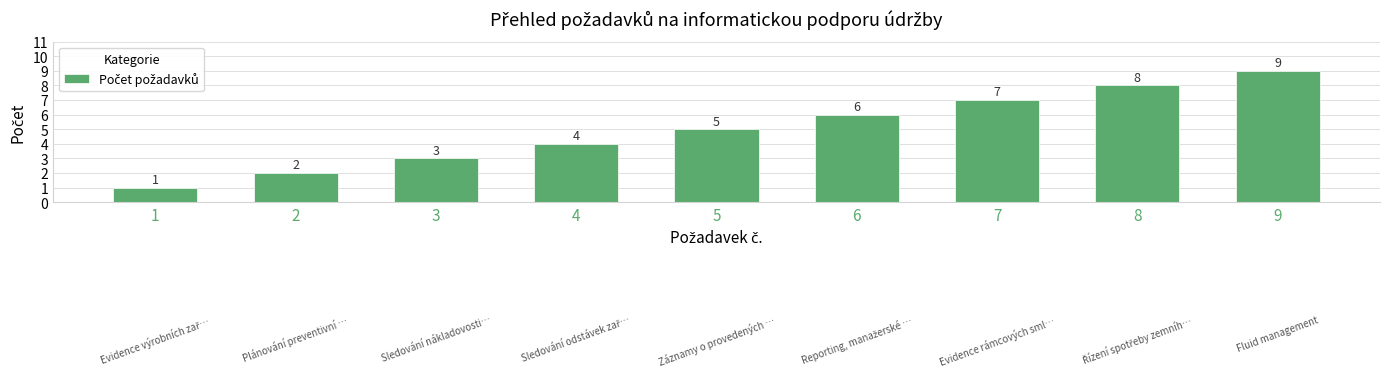

Count the number of categories in the chart.

9